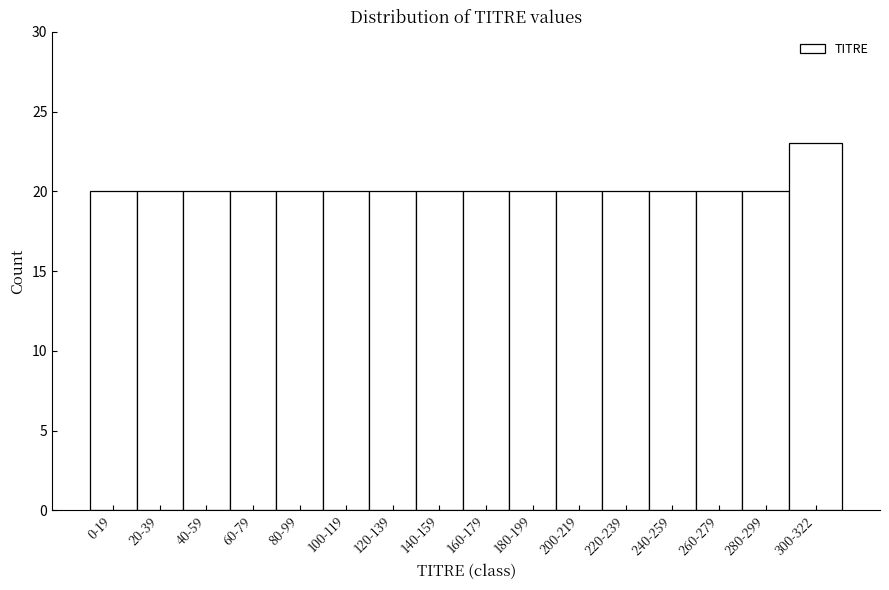

Reading right to left, what are all the values shown in this chart?

300-322=23	280-299=20	260-279=20	240-259=20	220-239=20	200-219=20	180-199=20	160-179=20	140-159=20	120-139=20	100-119=20	80-99=20	60-79=20	40-59=20	20-39=20	0-19=20